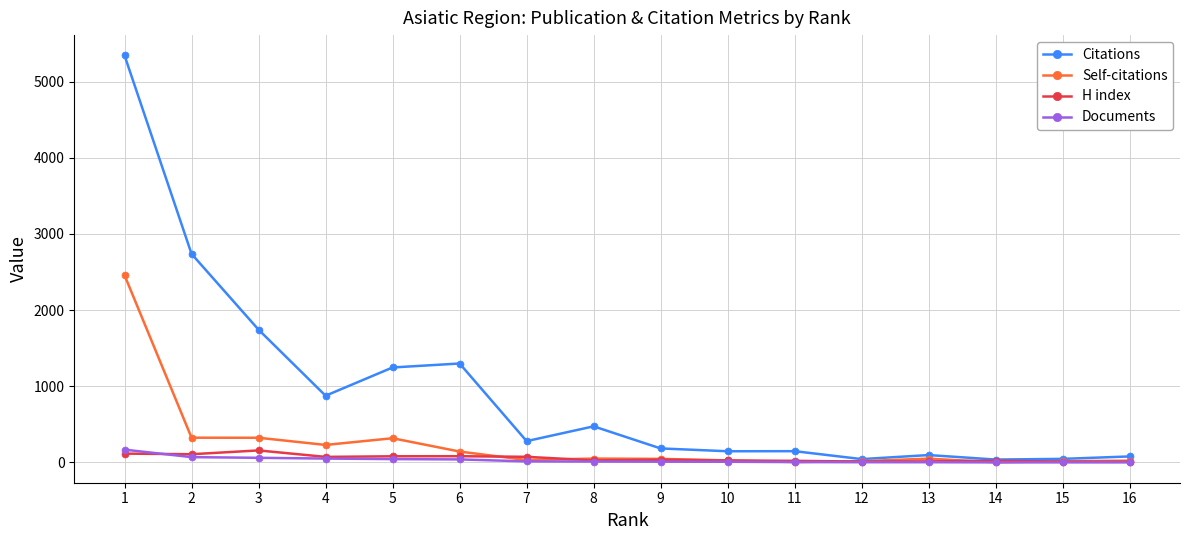

What is the difference between the maximum and minimum values in the H index series?

147